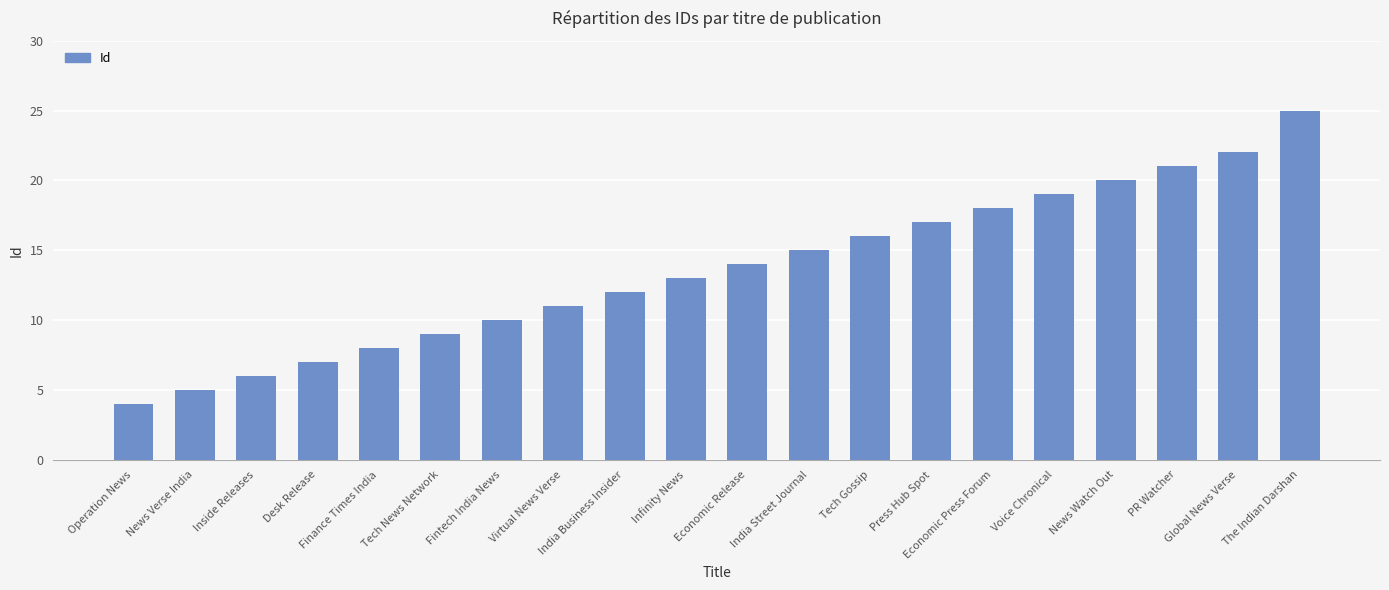

At which category does the chart reach its peak across all series?

The Indian Darshan